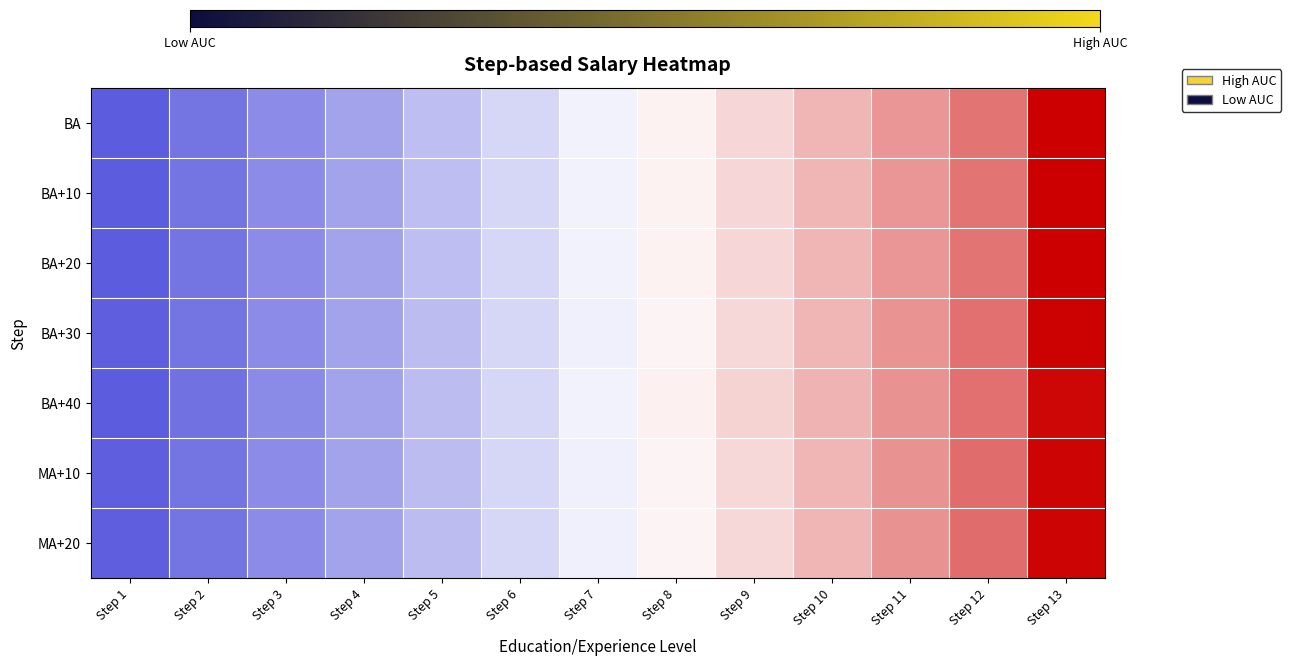

At how many categories does at least one series exceed 0?

6